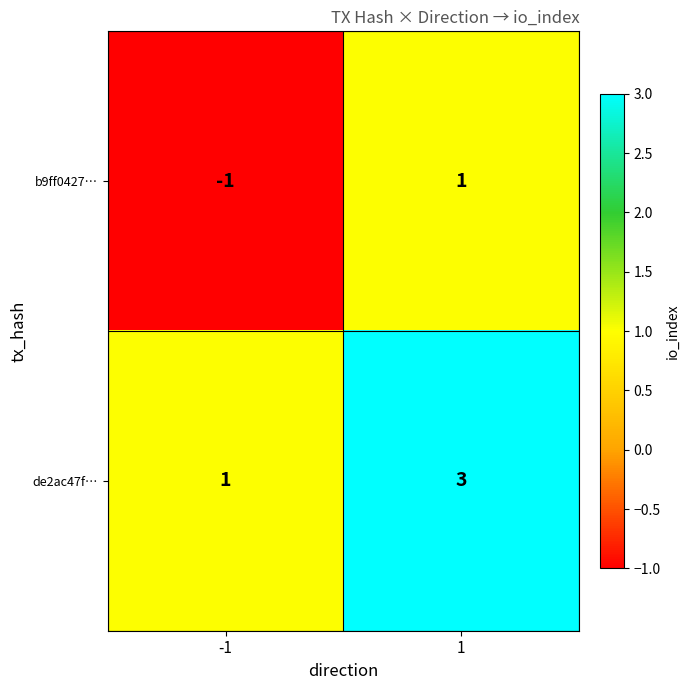

How many values in the de2ac47f… series are below 3?

1